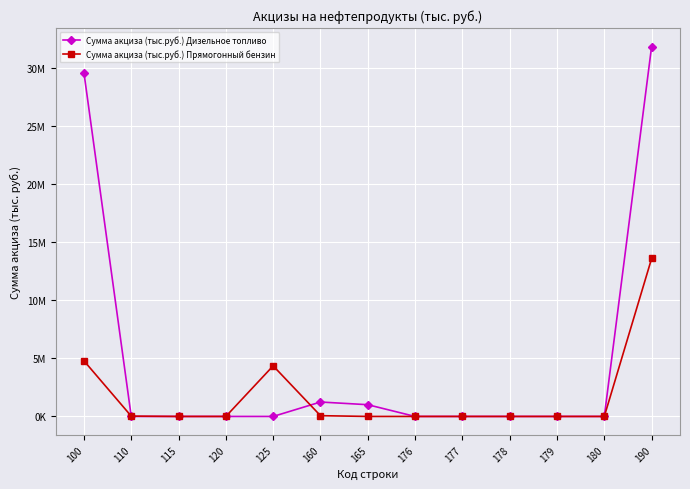

What are all the series names shown in the legend?

Сумма акциза (тыс.руб.) Дизельное топливо, Сумма акциза (тыс.руб.) Прямогонный бензин